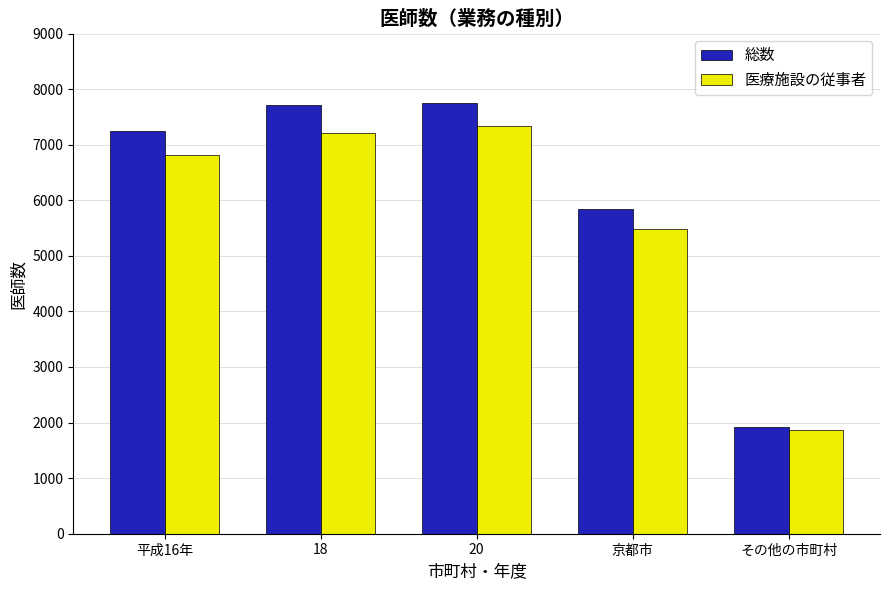

What is the label of the 4th bar from the left?

京都市